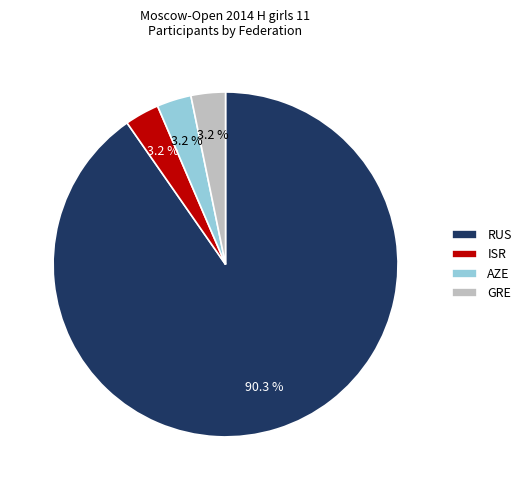

Does RUS represent more than half of the total?

Yes